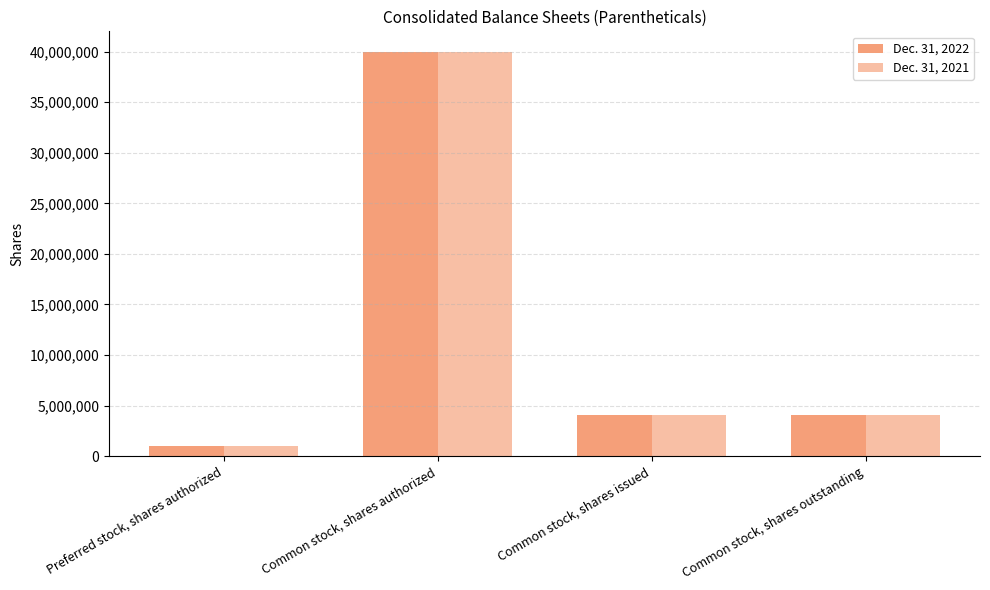

Does the chart contain stacked bars?

No